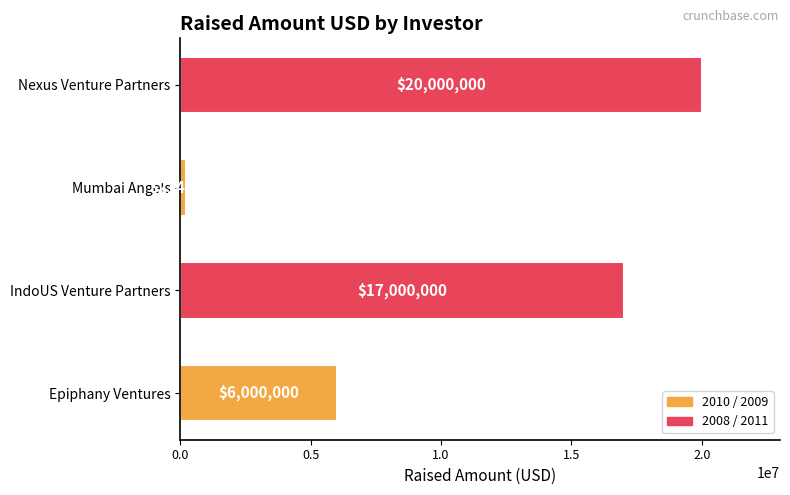

List the labels in order of value, largest first.

Nexus Venture Partners, IndoUS Venture Partners, Epiphany Ventures, Mumbai Angels